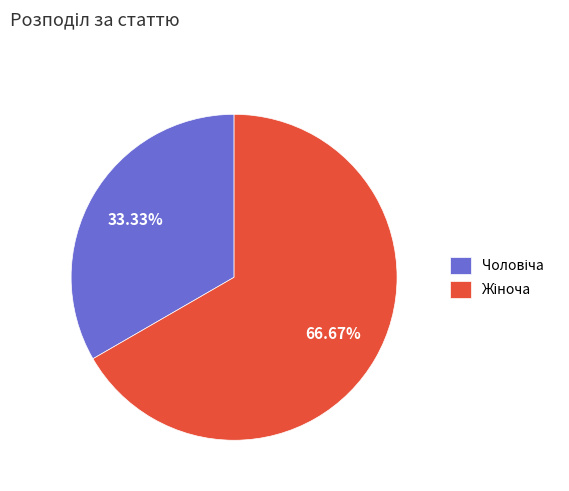

To the nearest percent, what portion does Чоловіча represent?

33%